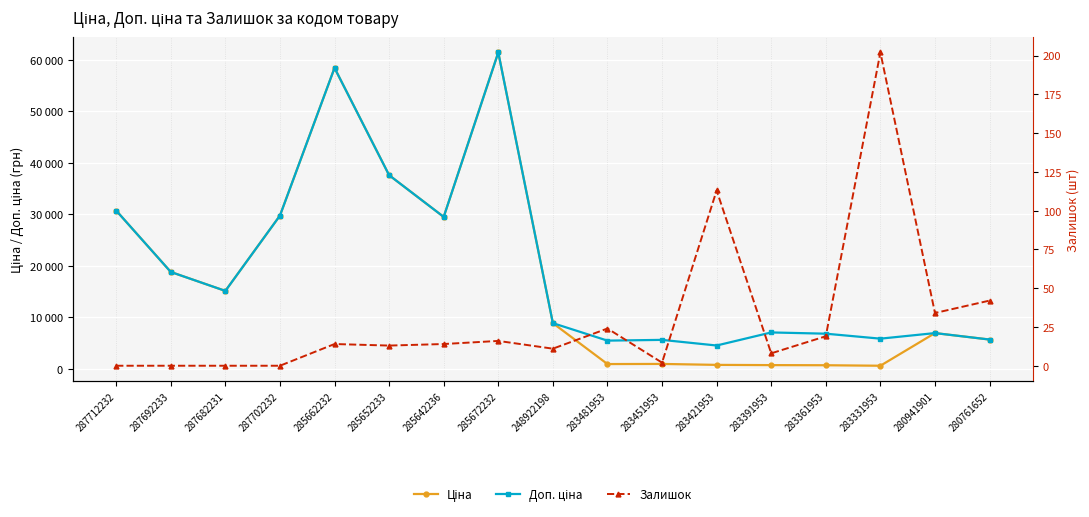

Which series has the widest spread of values?

Ціна